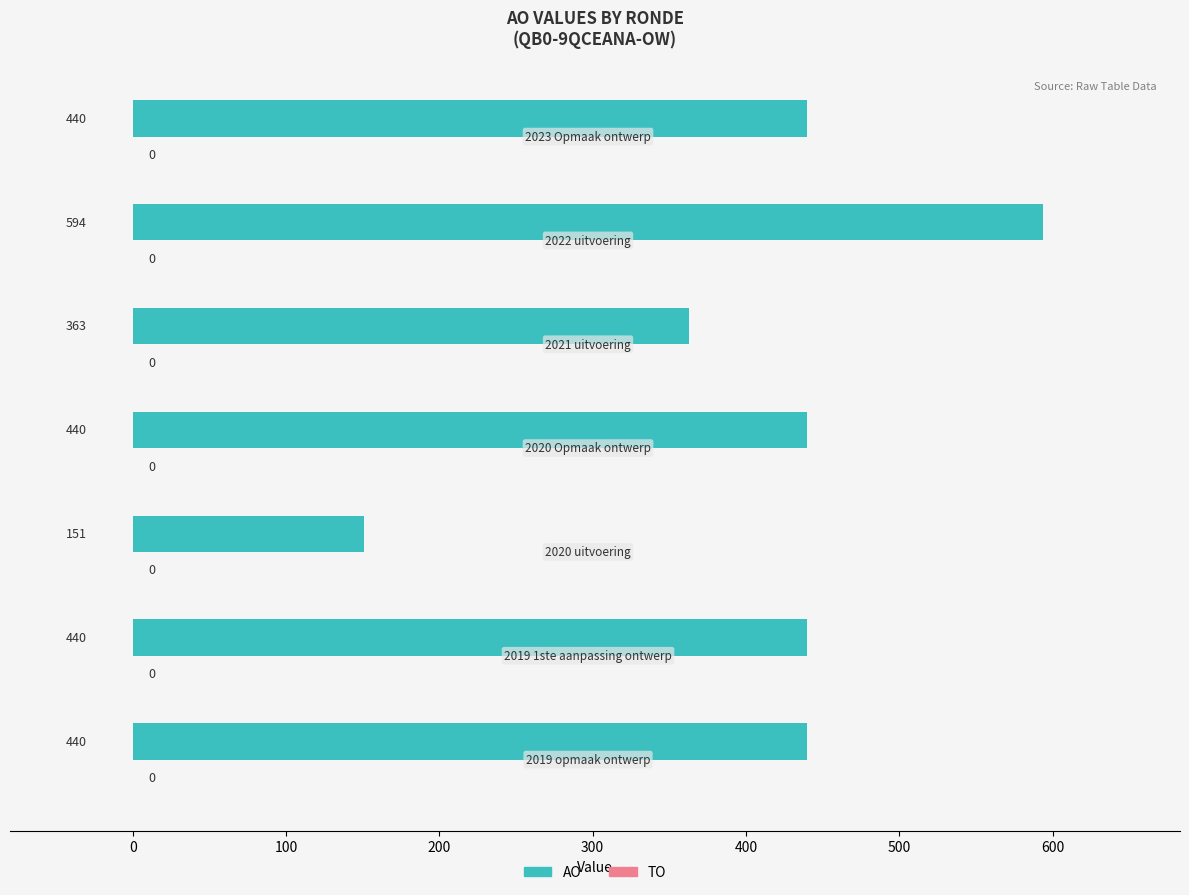

What is the sum of all values?

2868